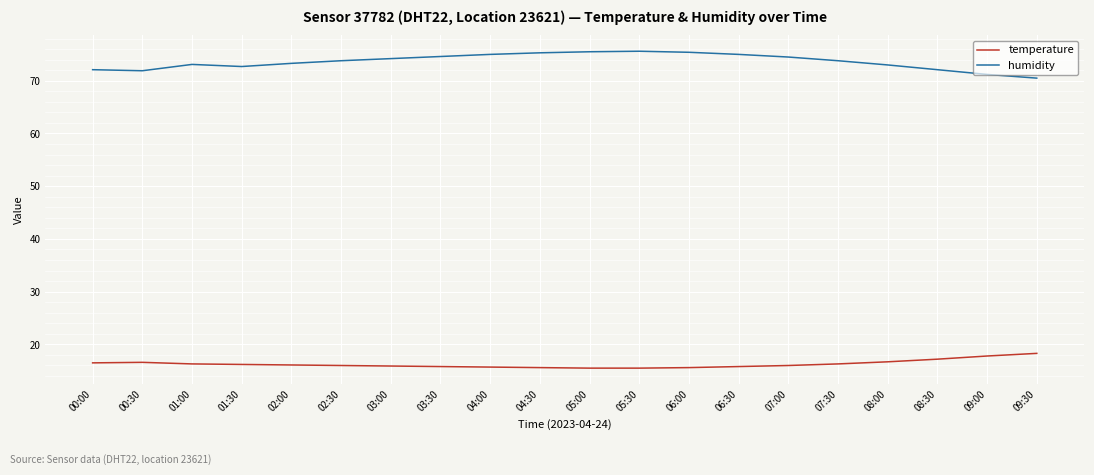

True or false: humidity and temperature intersect in this chart.

False